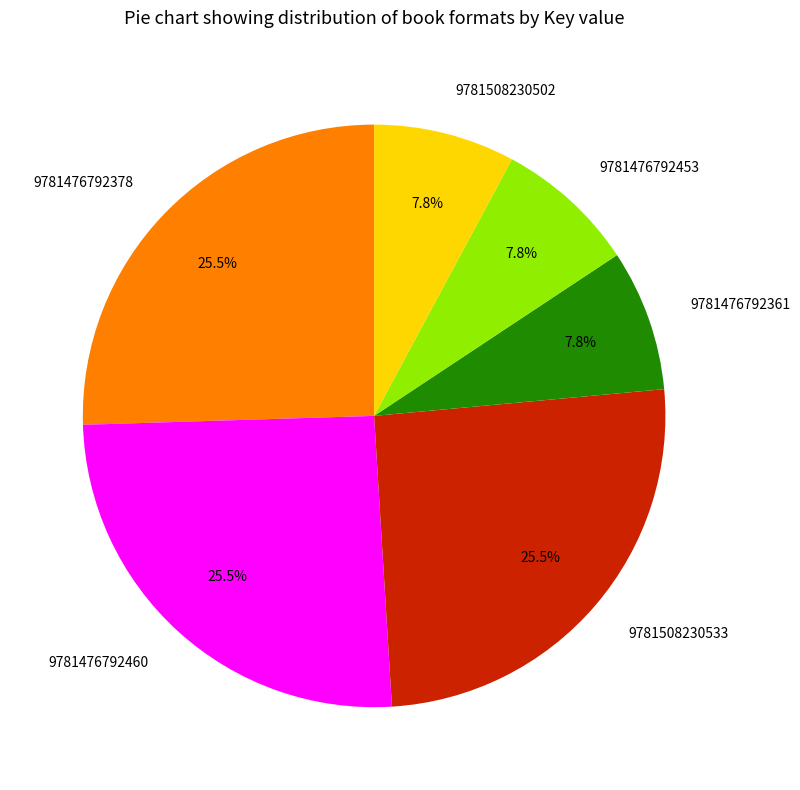

Combined, what portion of the pie is 9781476792453 and 9781508230533?

33.3%